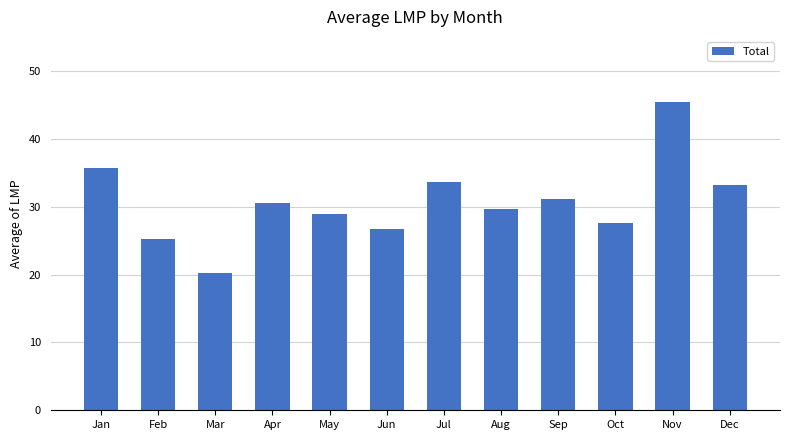

The chart shows a value of 24.1 at Nov. True or false?

False